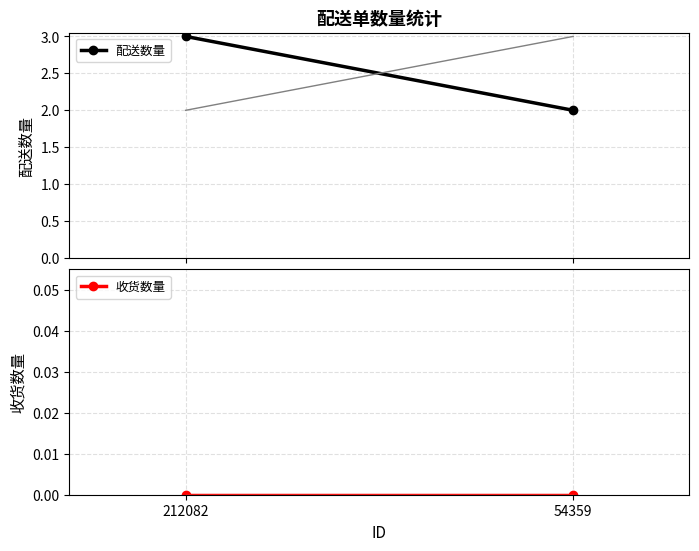

Where is 配送数量 nearest to the value 2?

54359